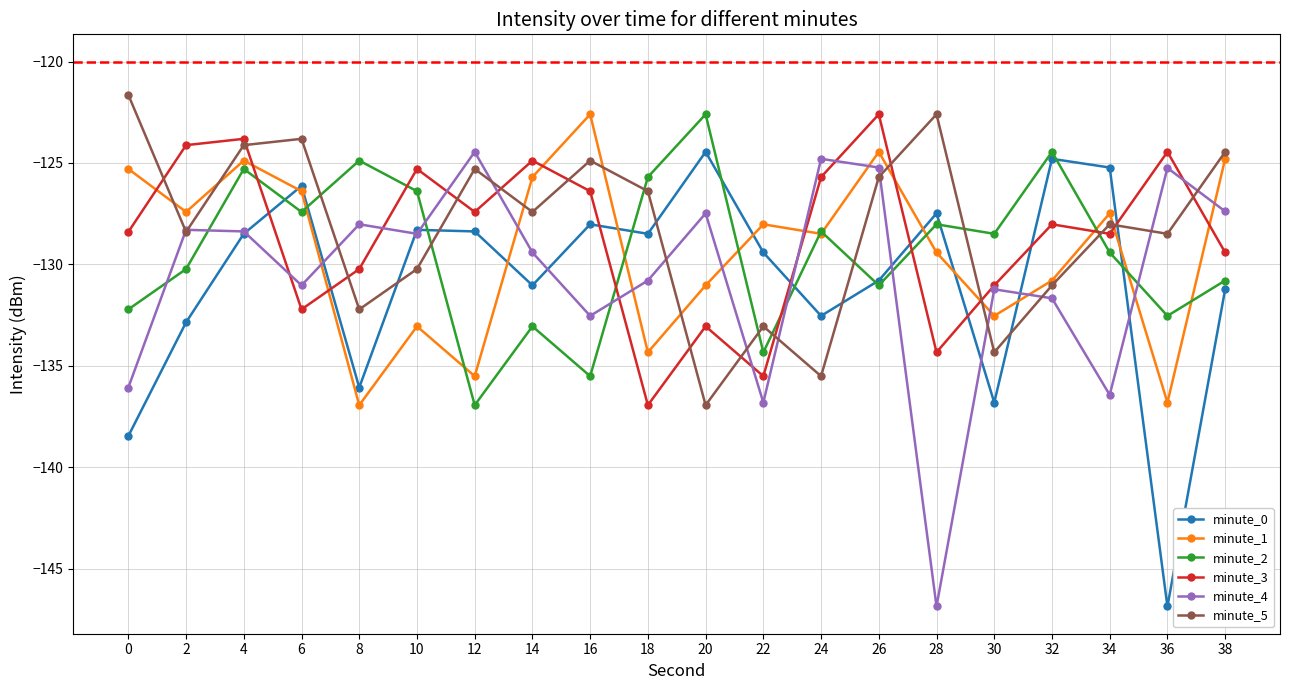

Between which two adjacent categories do minute_5 and minute_2 first intersect?

6 and 8